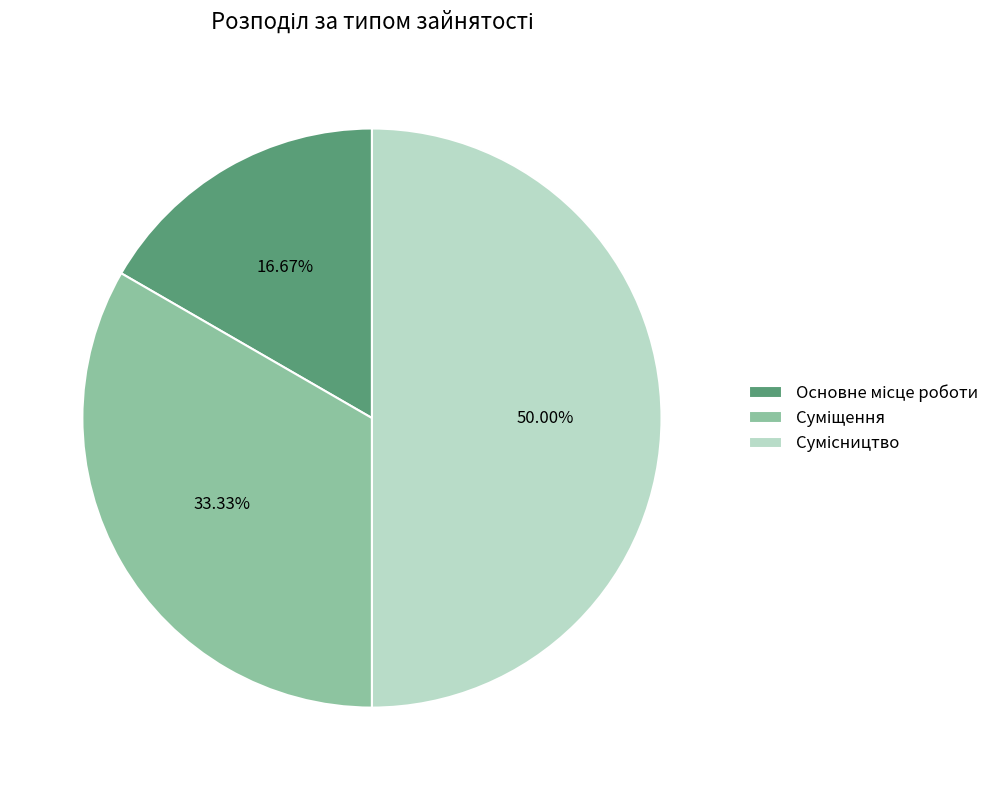

Rank the categories by value from highest to lowest.

Сумісництво, Суміщення, Основне місце роботи